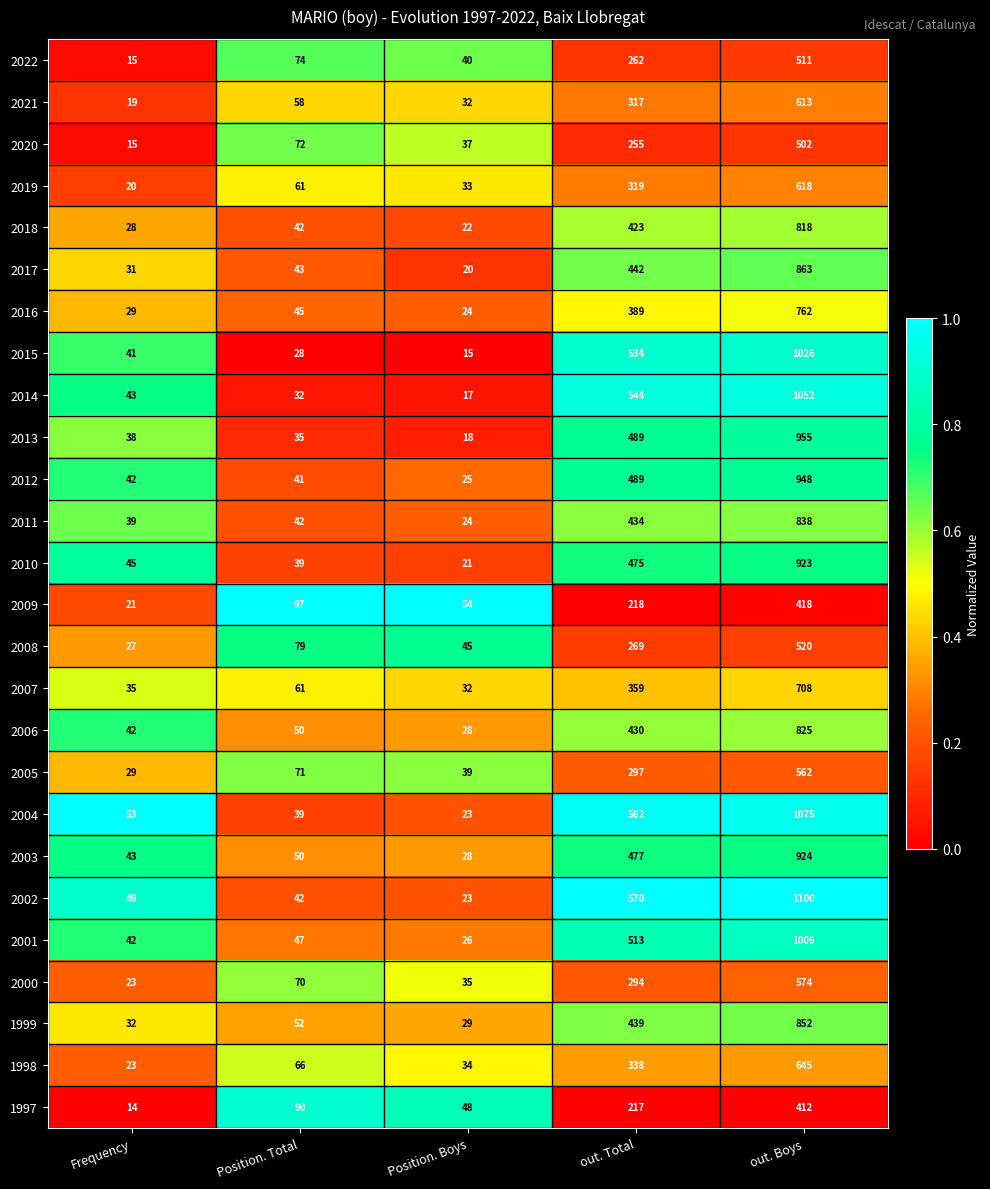

What is the difference between the second highest and second lowest values in the 2002 series?

528